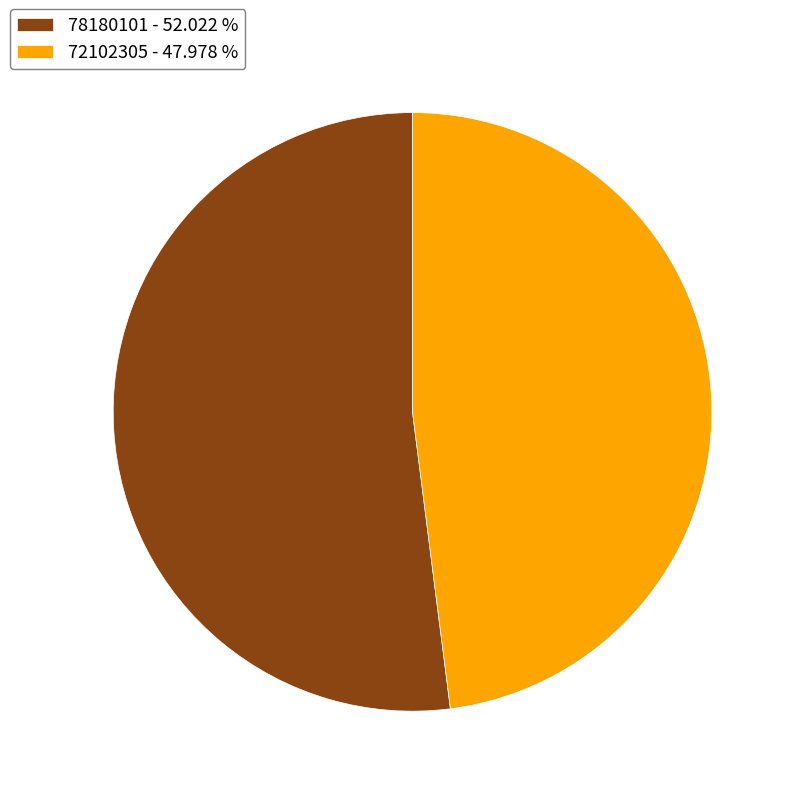

Between 72102305 and 78180101, which is larger?

78180101